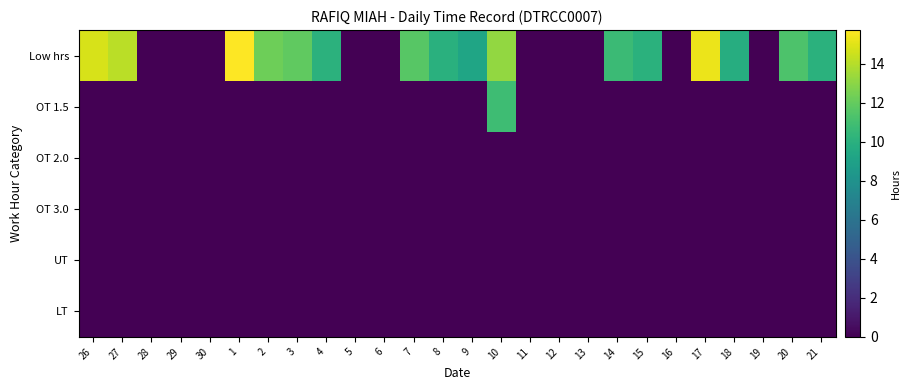

Rank the series by their maximum value, from lowest to highest.

OT 2.0, OT 3.0, UT, LT, OT 1.5, Low hrs